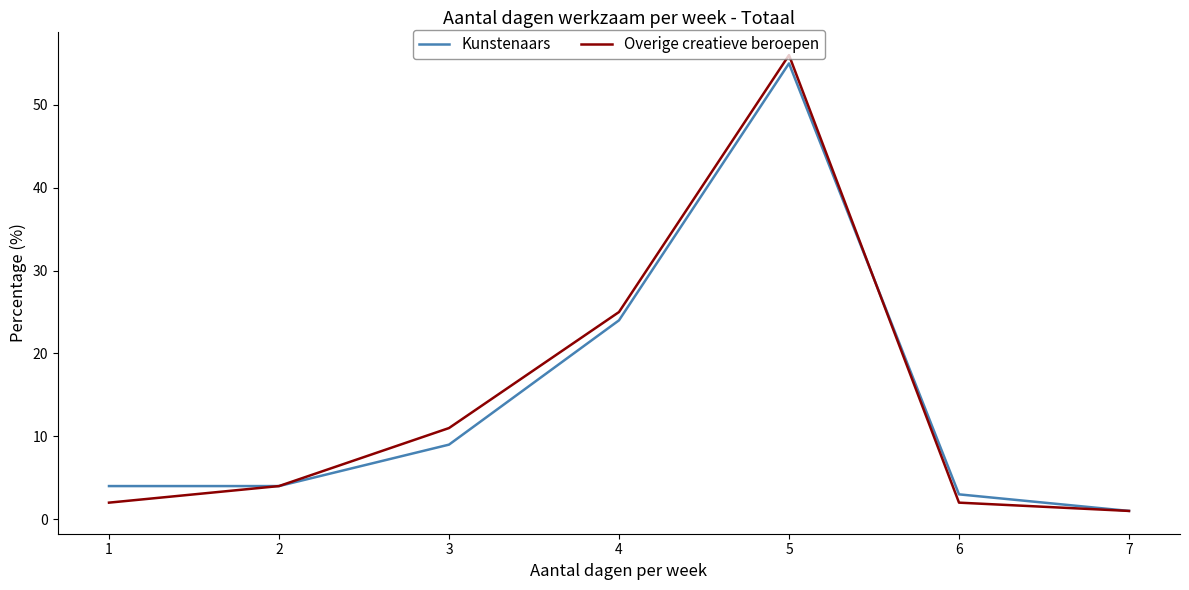

Is the value of Kunstenaars at 5 greater than the value of Overige creatieve beroepen at 3?

Yes